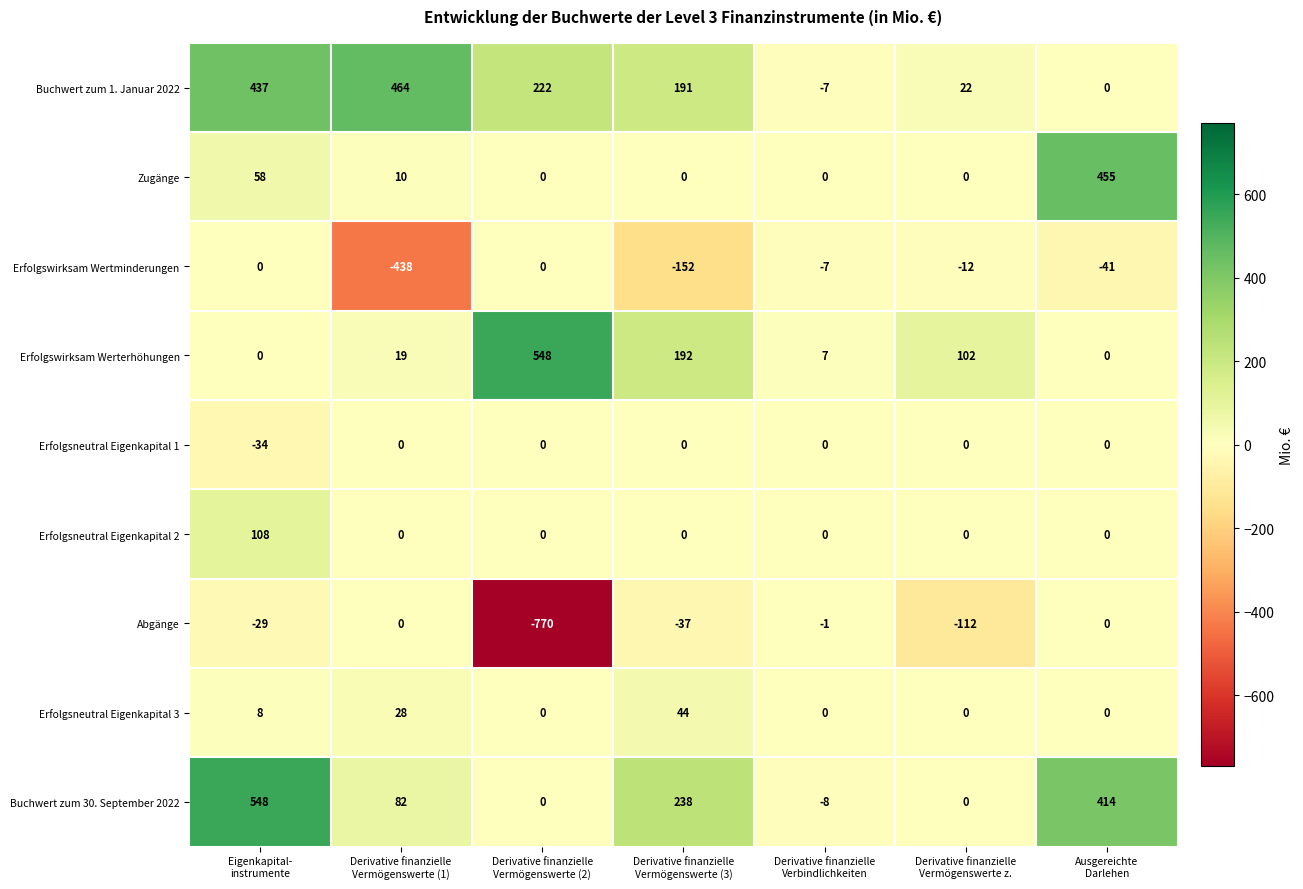

What is the smallest value displayed?

-770